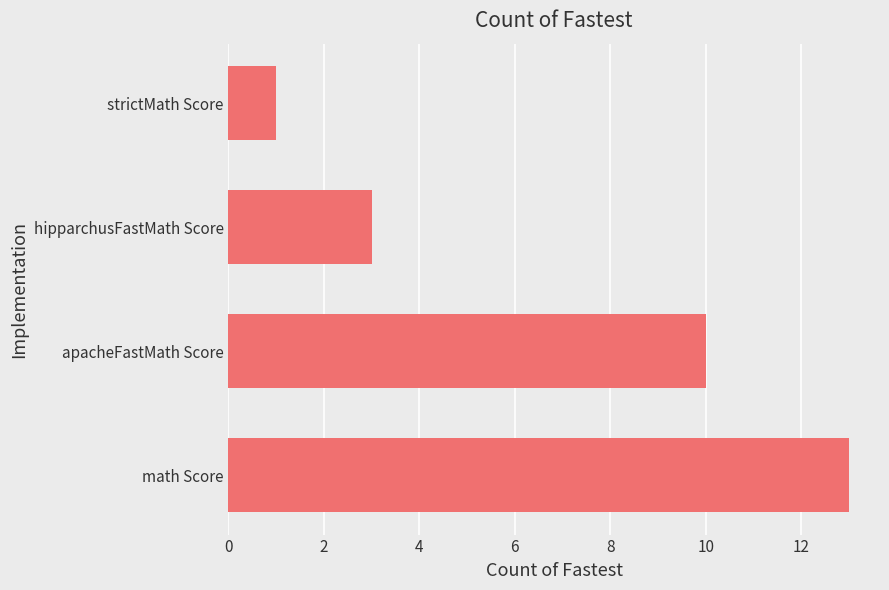

How many data points are less than 10?

2